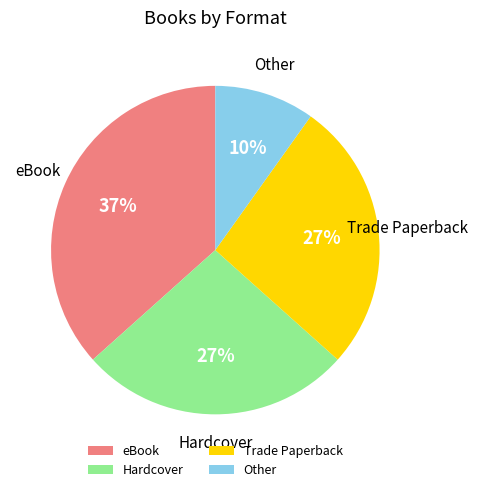

To the nearest percent, what is the average slice percentage?

25%